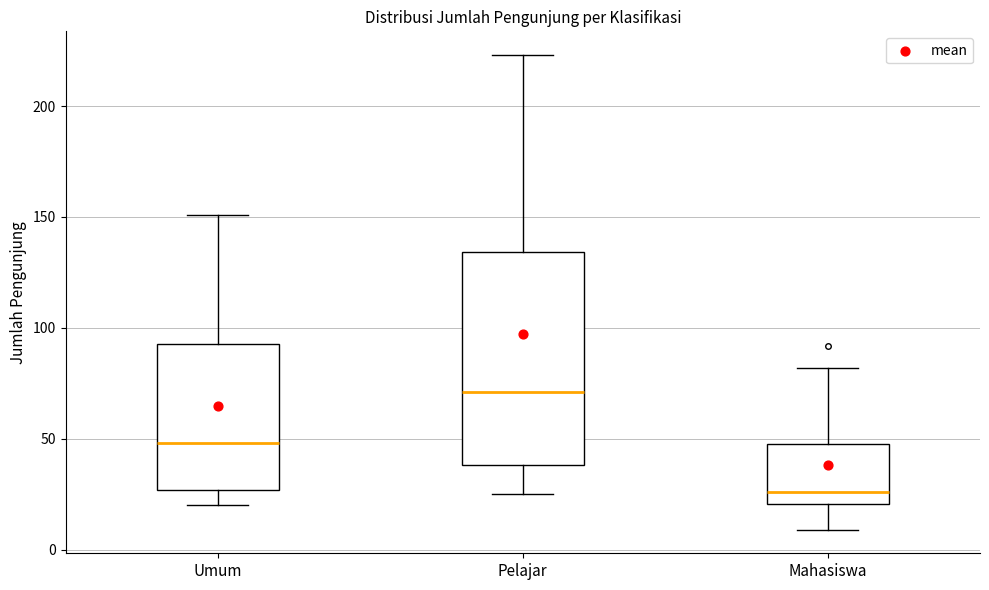

Reading left to right, read every box against the y-axis: the position of its median line, the range the box covers, and the ends of its whiskers. The values are not printed on the chart, so give them approximately, as read against the axis.

Umum: median 50, box 25 to 95, whiskers 20 to 150
Pelajar: median 70, box 40 to 135, whiskers 25 to 225
Mahasiswa: median 25, box 20 to 50, whiskers 10 to 80